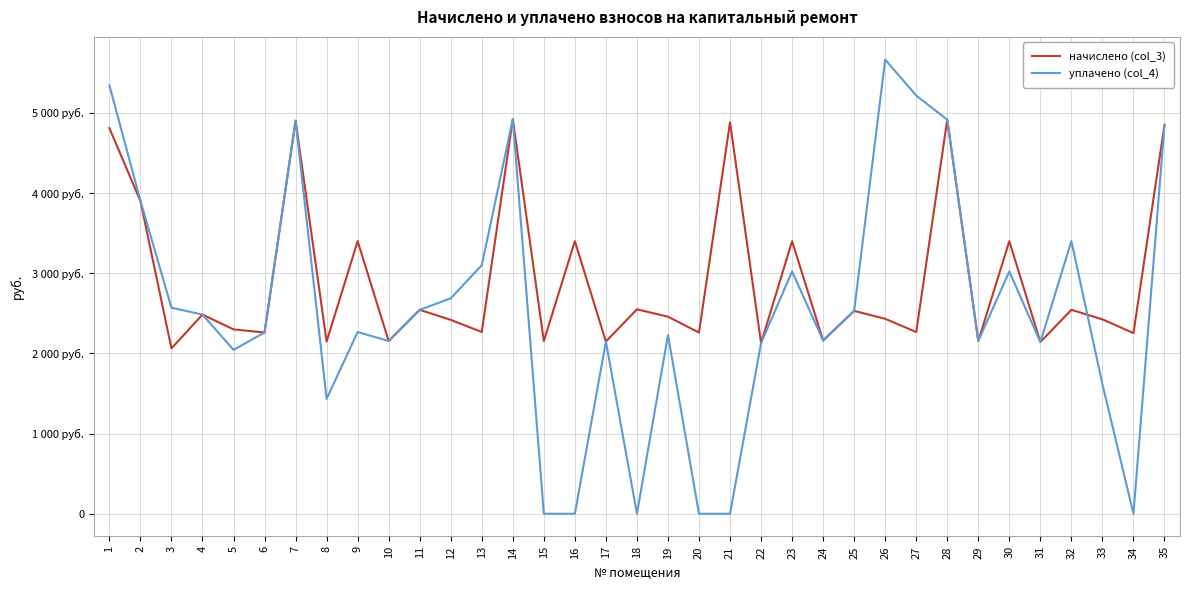

Is this an area chart (filled region under the line)?

No